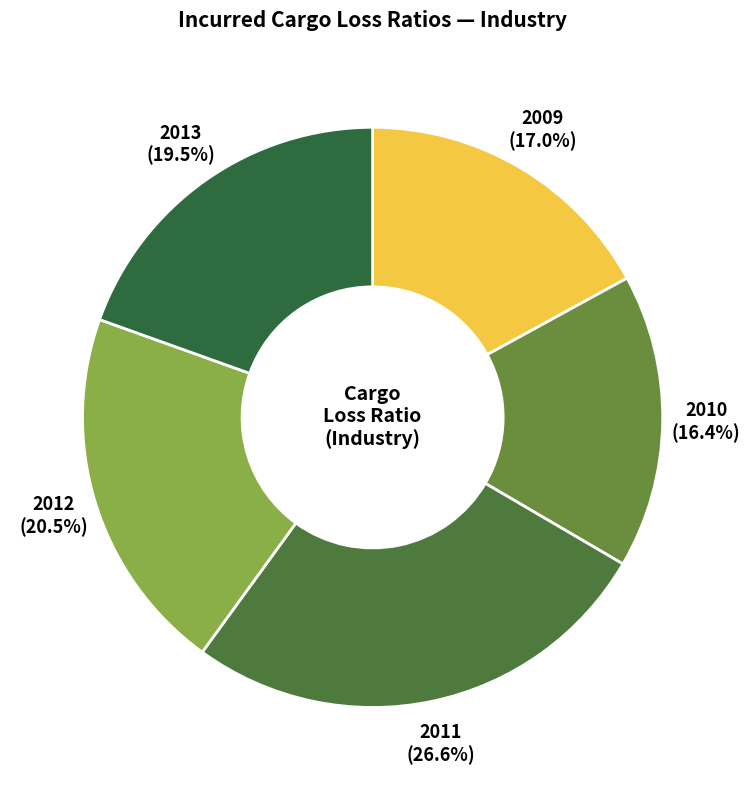

How many slices are in this pie chart?

5